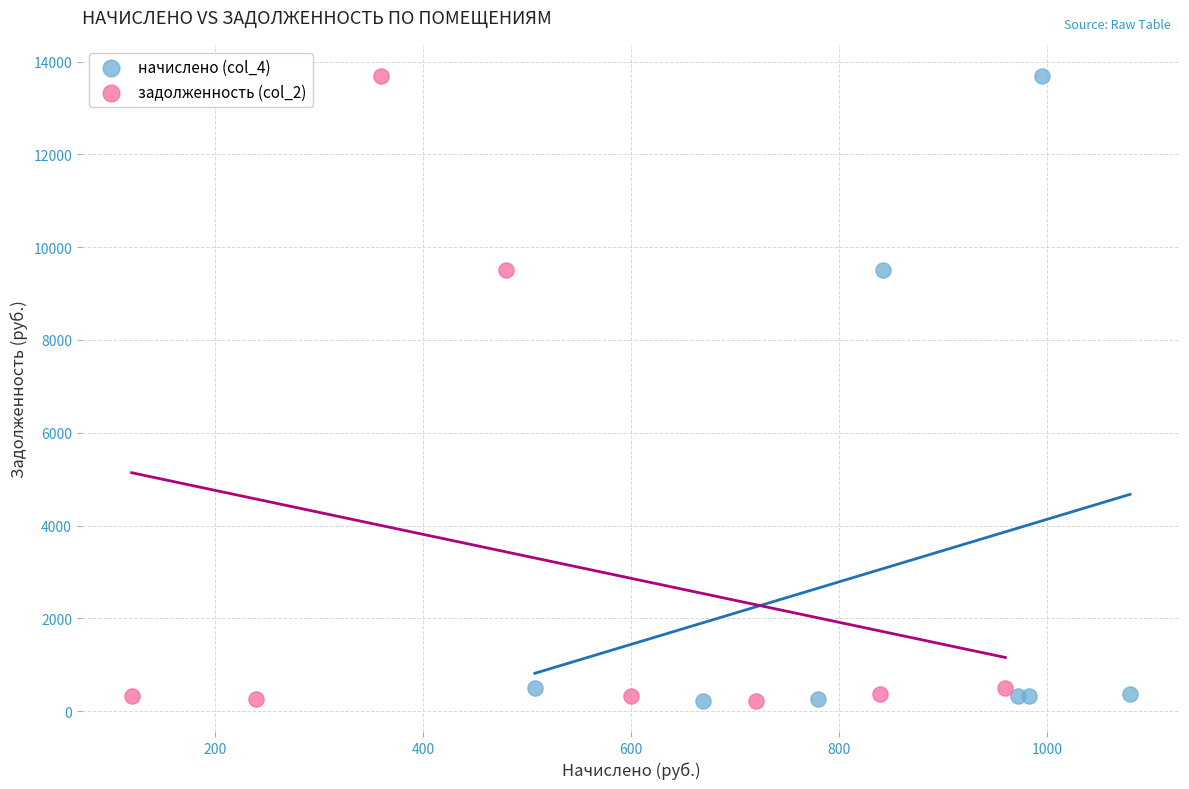

What are all the series names shown in the legend?

начислено (col_4), задолженность (col_2)